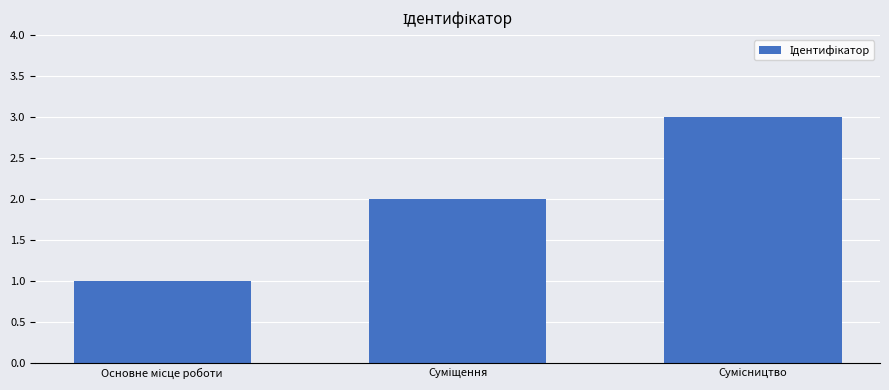

Are the bars grouped side by side (vs. stacked)?

No